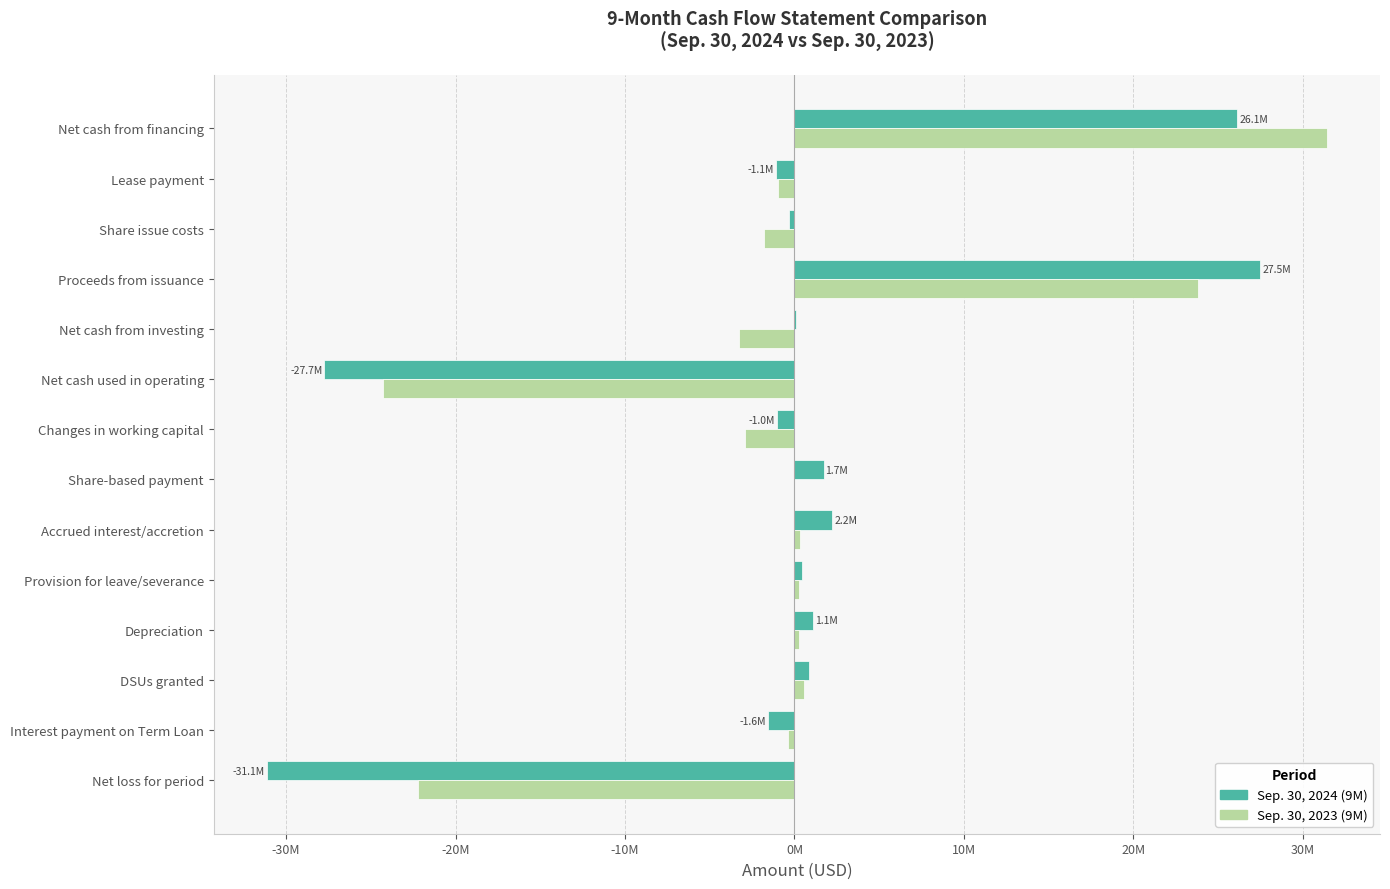

Reading left to right, extract all data points from this chart.

Sep. 30, 2024 (9M): -31145332	-1563324	882410	1088483	449335	2237268	1712843	-1044363	-27749262	65868	27499999	-295578	-1112496	26136270
Sep. 30, 2023 (9M): -22199513	-390411	564000	241260	257104	337866	0	-2920469	-24294641	-3297177	23814272	-1818956	-946427	31424264